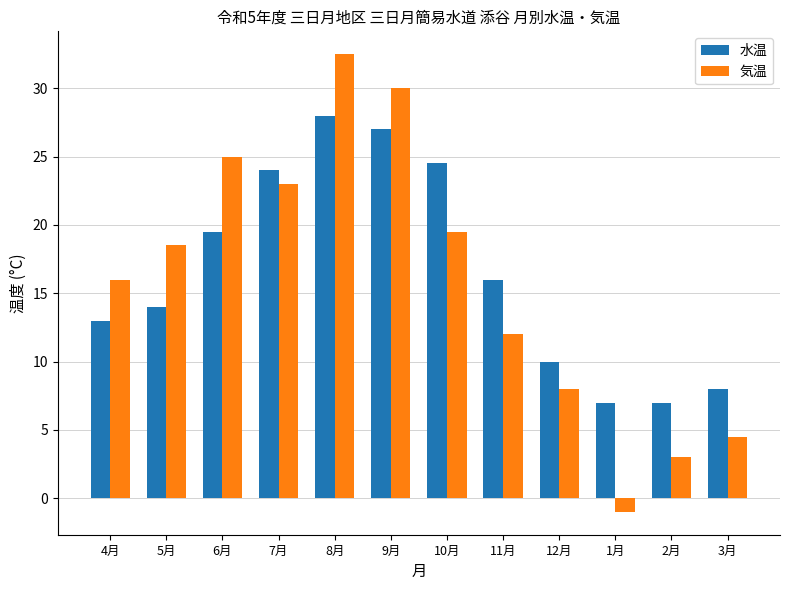

Between 11月 and 3月, which series saw the biggest shift?

水温